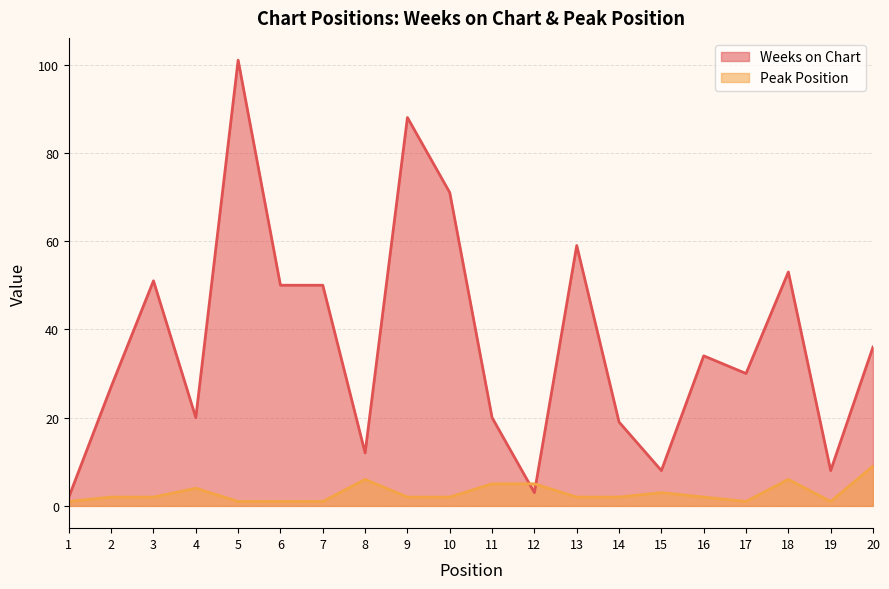

What is the difference between the Weeks on Chart values at 6 and 5?

51